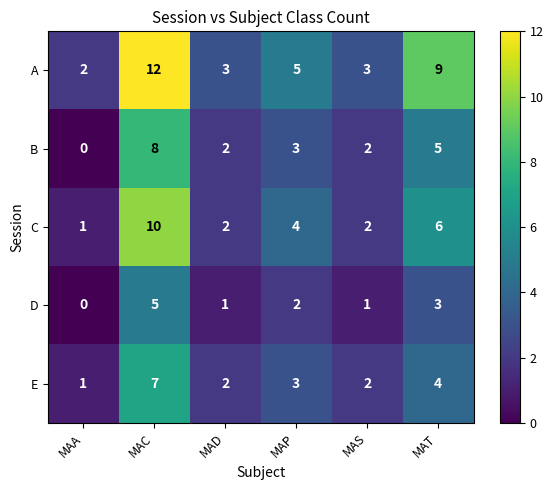

Which series has the largest total across all categories?

A